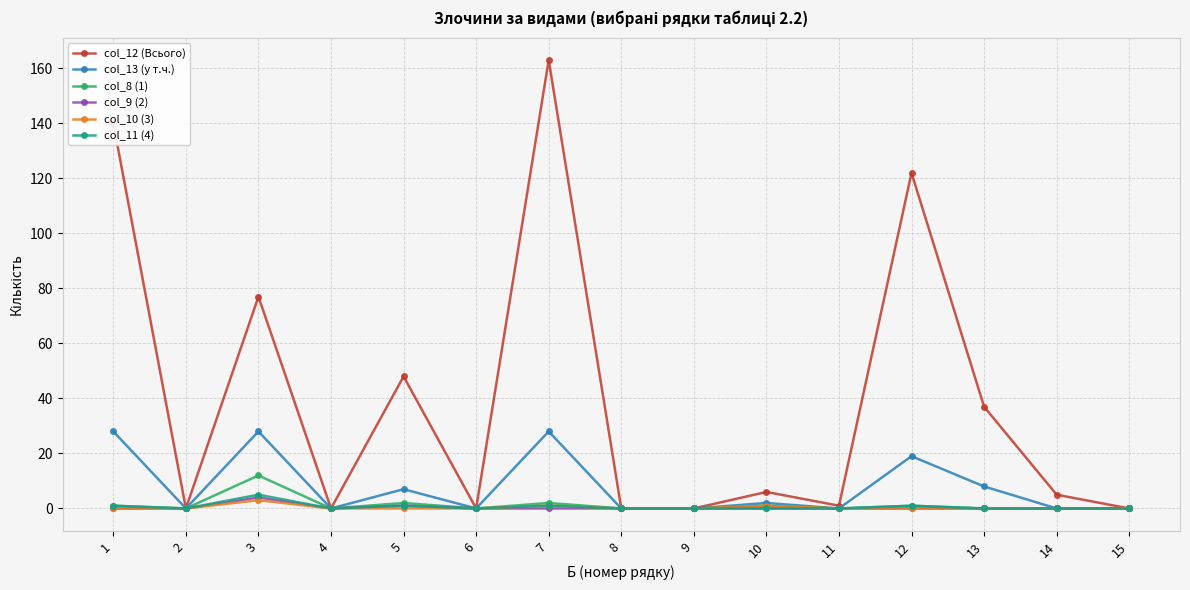

Which series has the largest range (max minus min)?

col_12 (Всього)